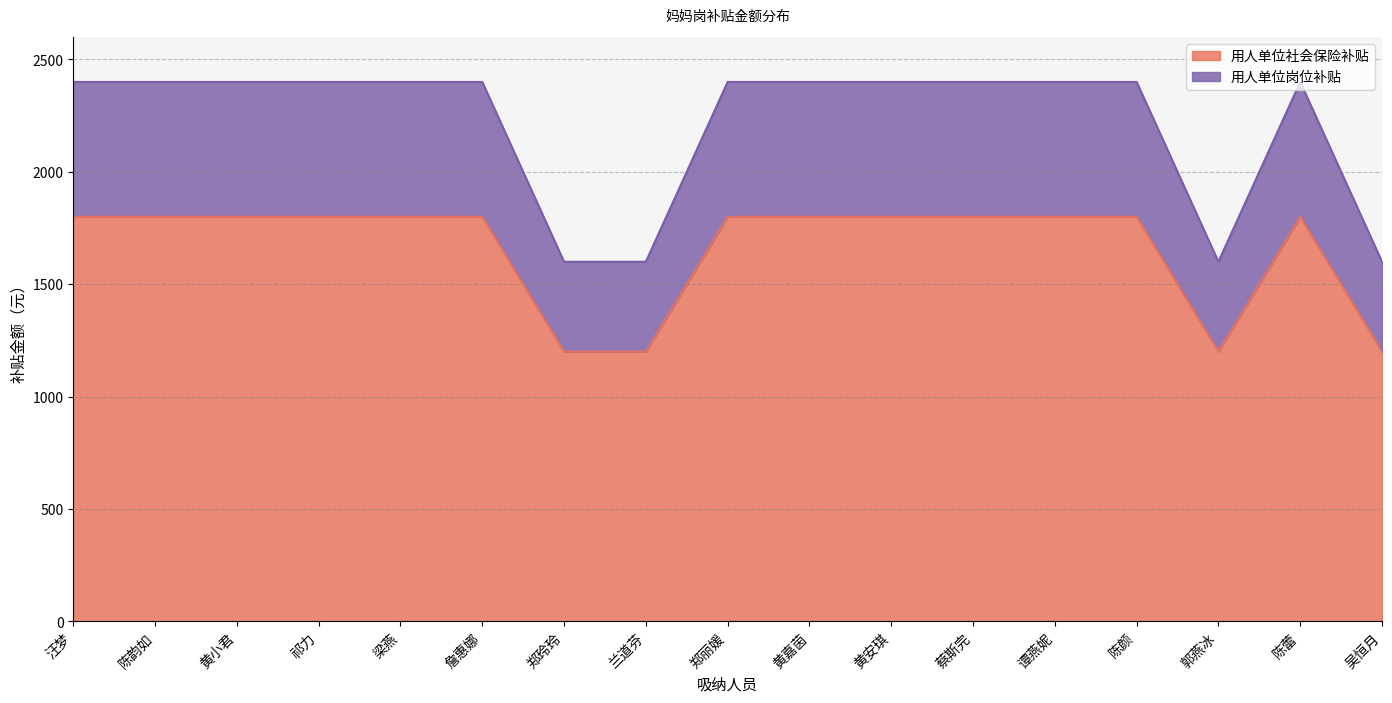

True or false: 用人单位岗位补贴 has a value of 1674 at 郭燕冰.

False